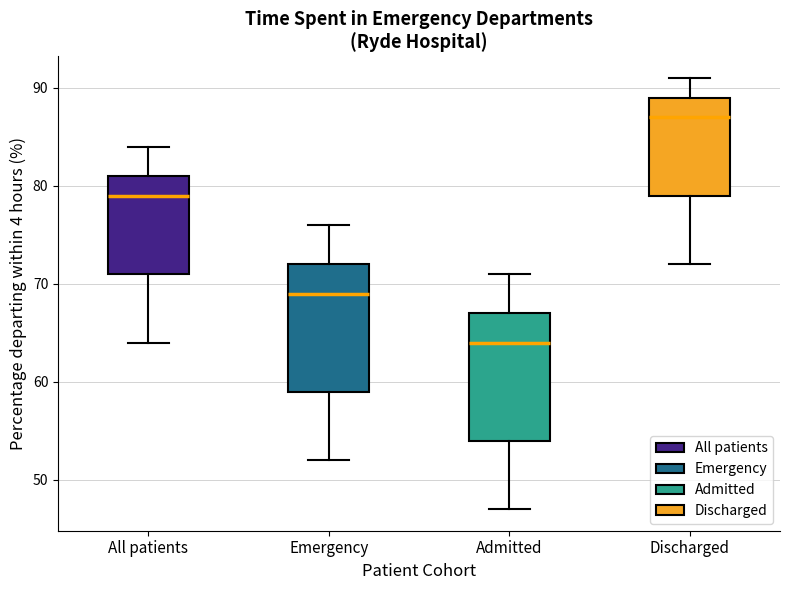

Which box has the highest median line?

Discharged